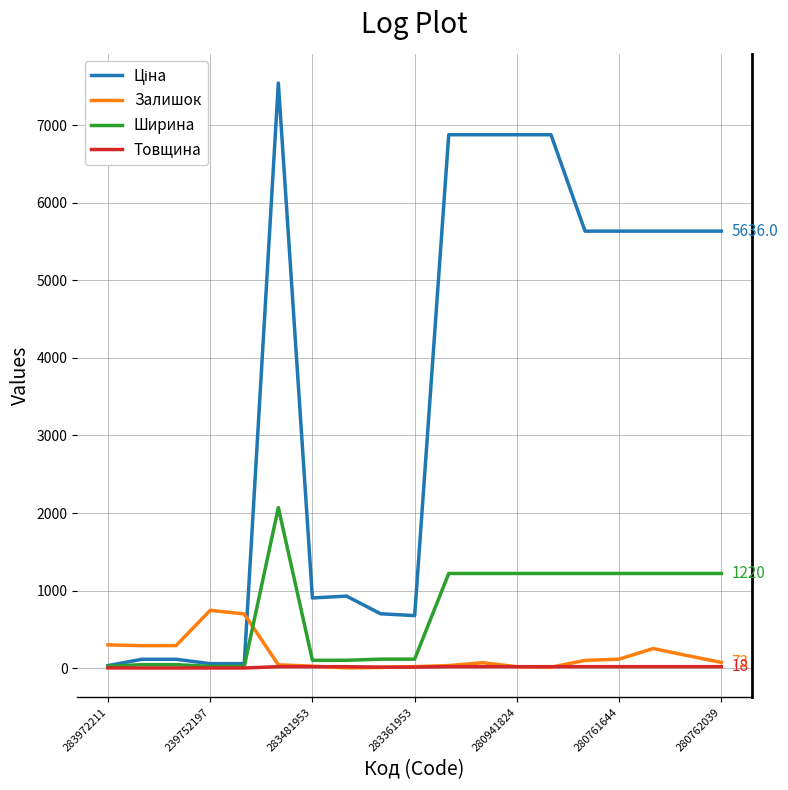

What is the maximum value for Ширина?

2070.0